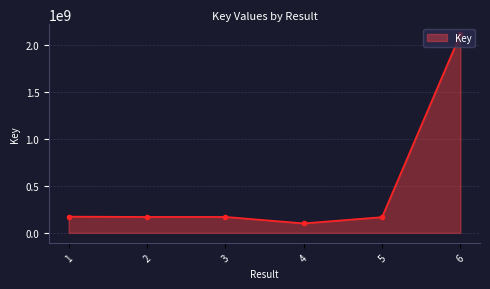

What is the approximate value at 5, to the nearest 50?

167425550